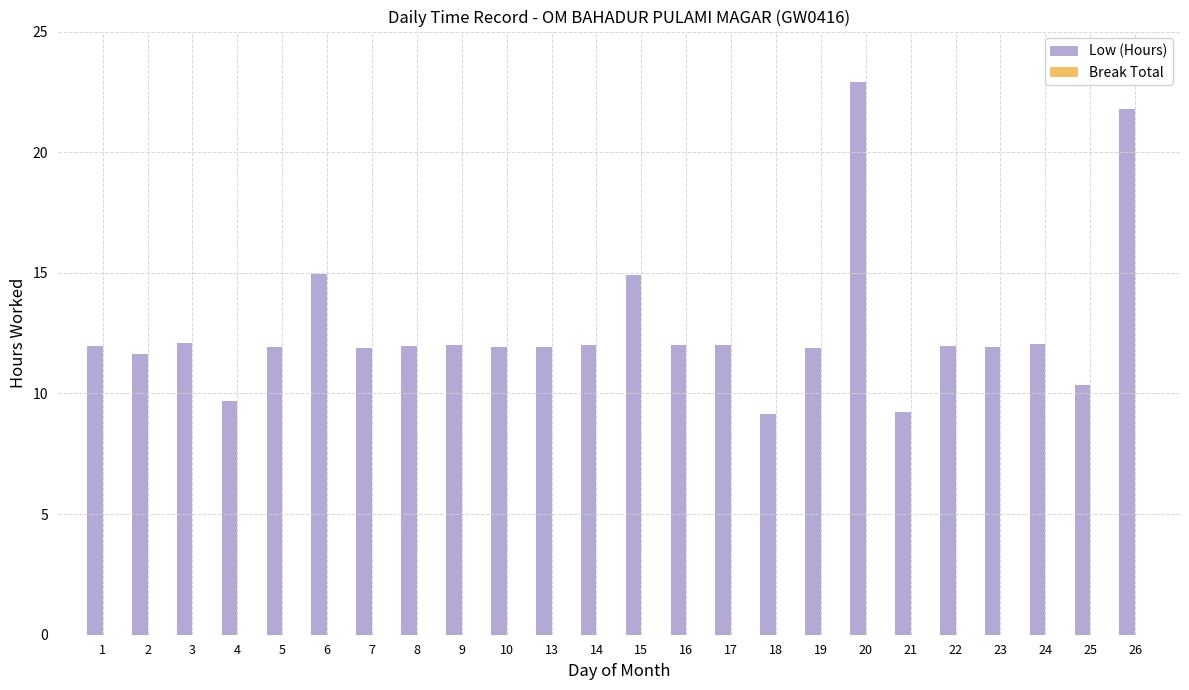

What is the value of the 18th bar from the left?

22.9